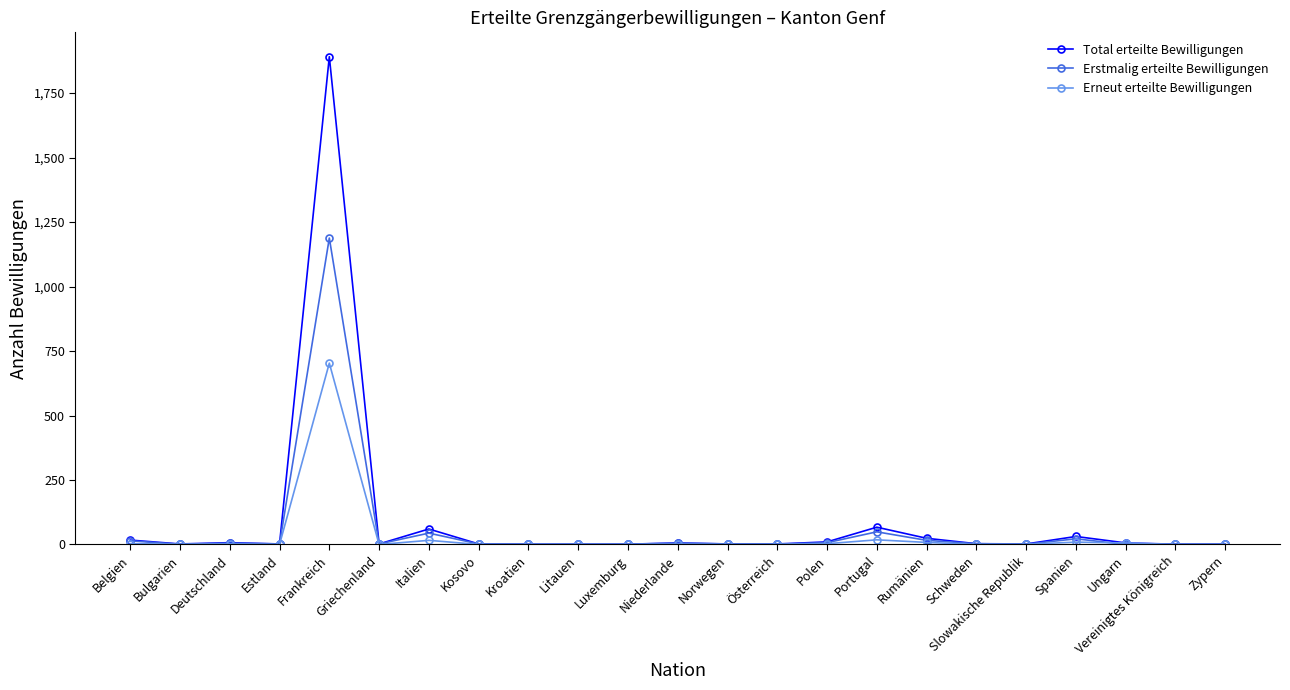

Is the value of Total erteilte Bewilligungen at Portugal greater than the value of Erneut erteilte Bewilligungen at Schweden?

Yes